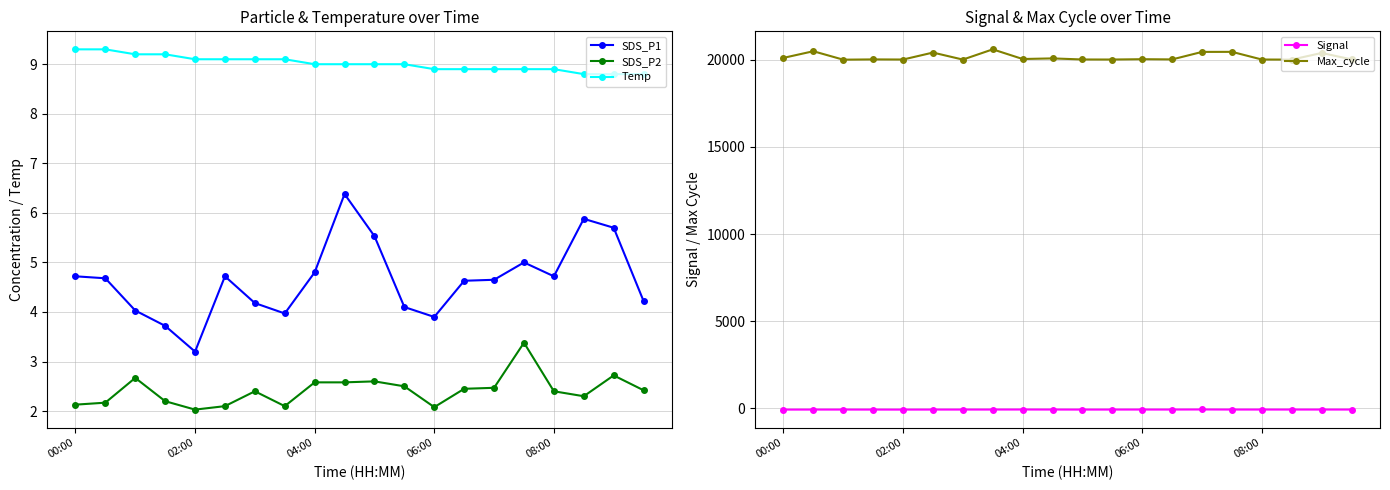

At how many categories does at least one series exceed 3553?

20